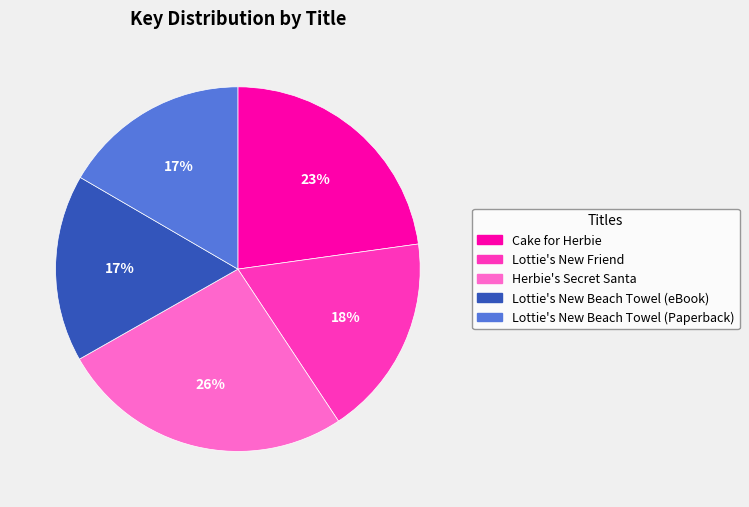

Is the sum of Herbie's Secret Santa and Lottie's New Beach Towel (eBook) greater than half?

No